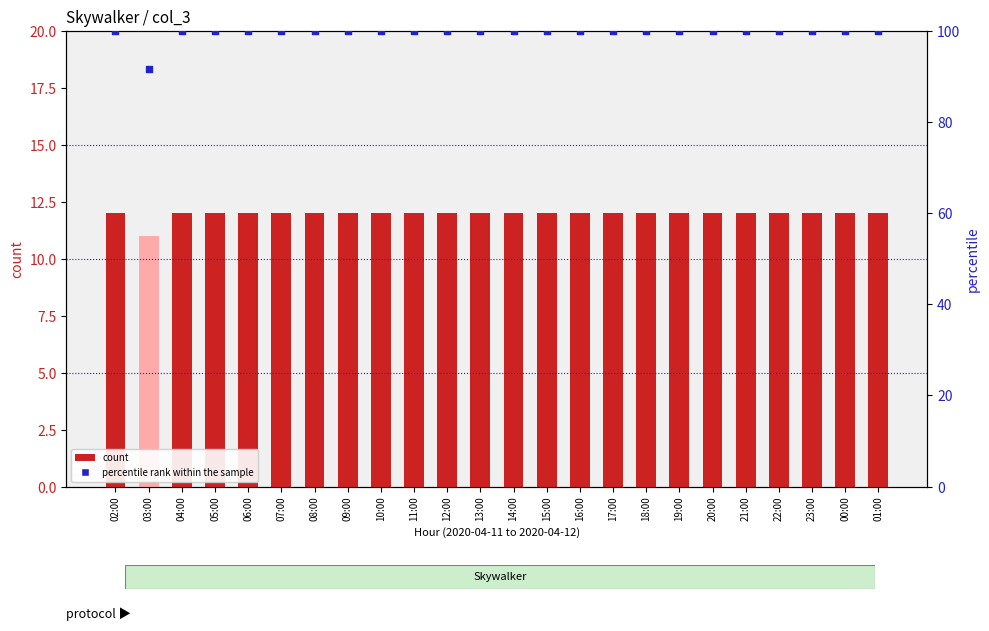

Which series has the largest total across all categories?

percentile rank within the sample